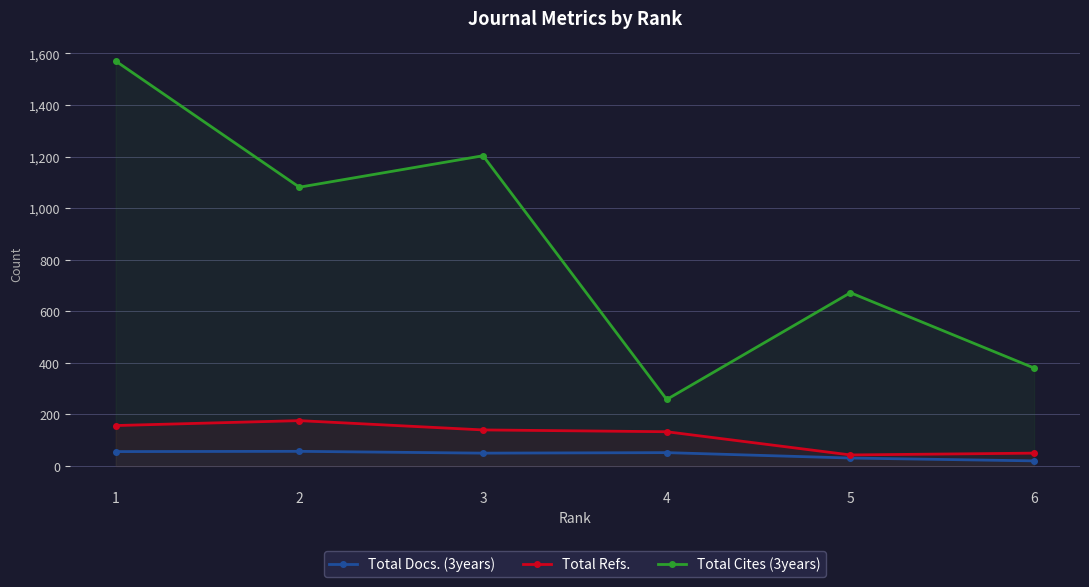

Does the chart display data point markers on the line(s)?

Yes